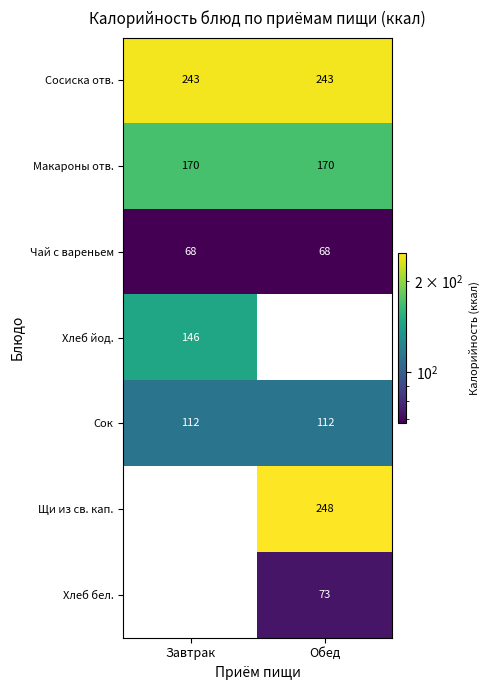

Is the value of Макароны отв. at Завтрак greater than the value of Хлеб бел. at Обед?

Yes